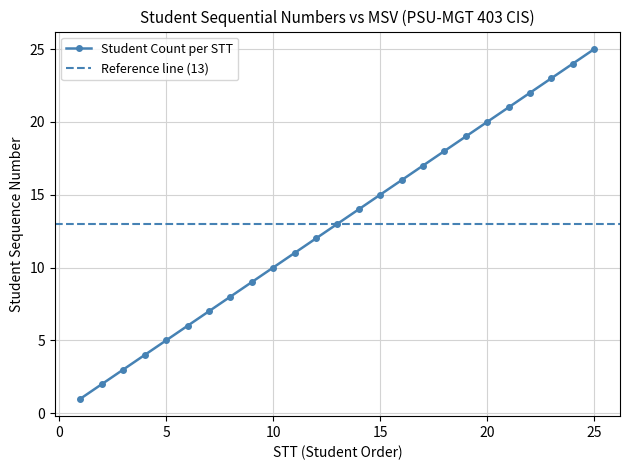

Which category has the highest value across all series?

25